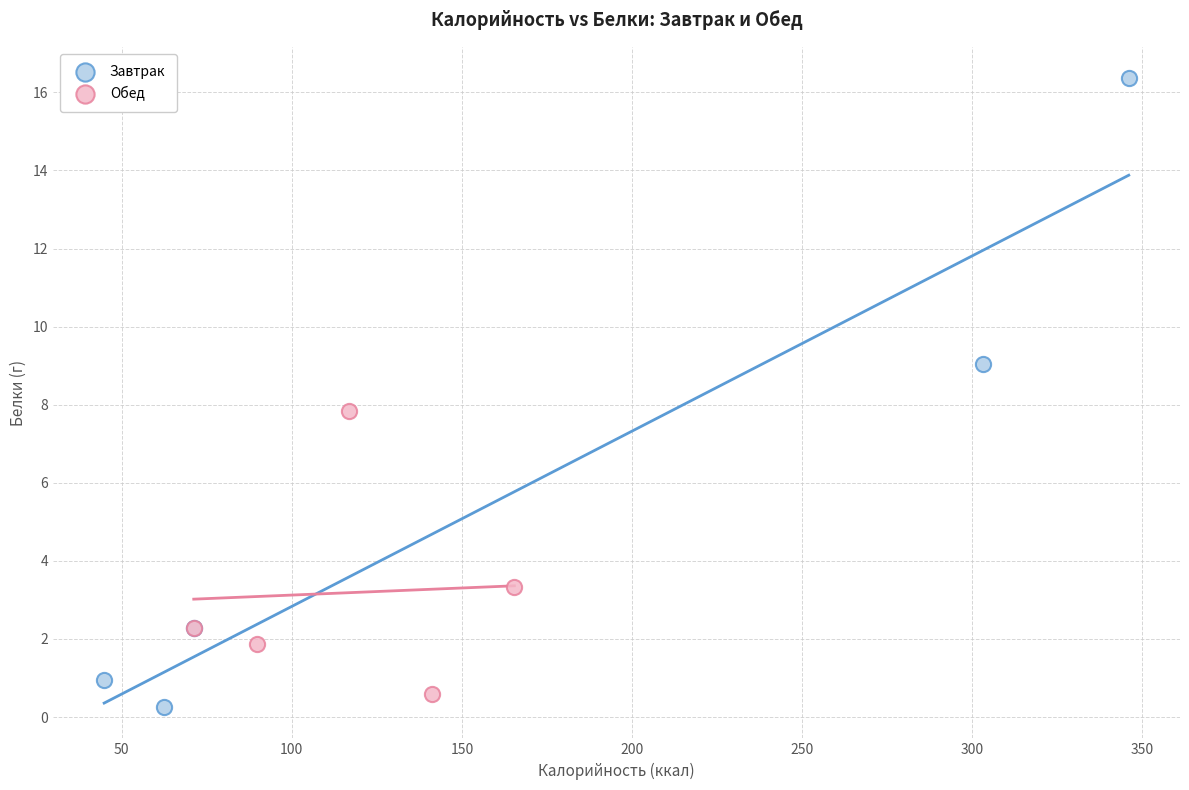

What are all the series names shown in the legend?

Завтрак, Обед